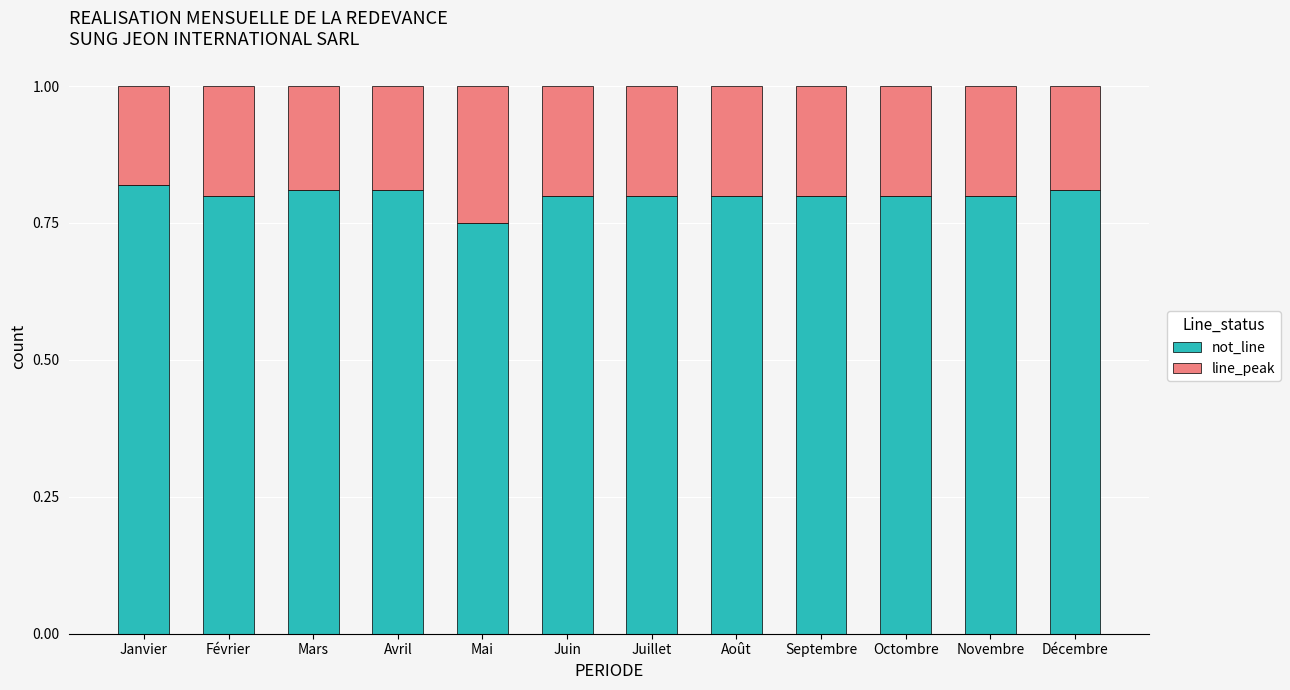

Where is not_line nearest to the value 0?

Mai